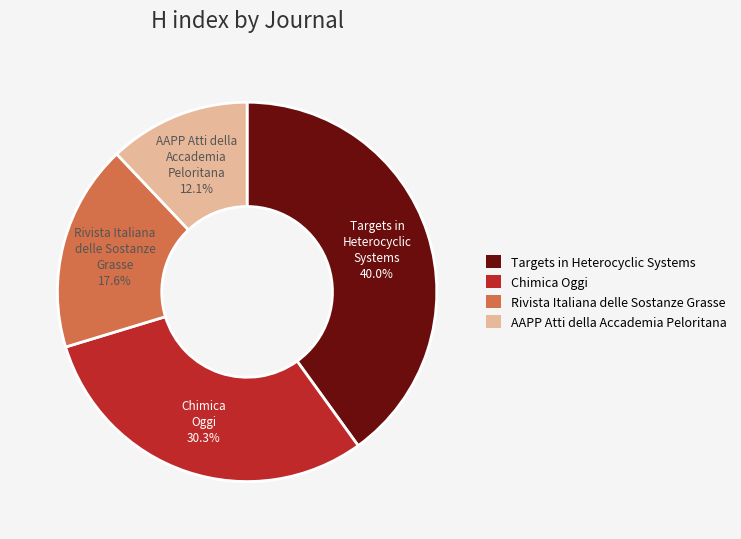

Does any single category account for the majority?

No